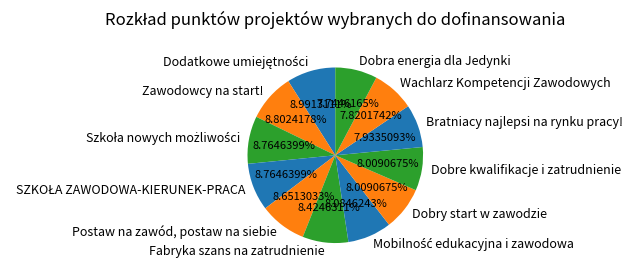

Is there a majority slice in this chart?

No